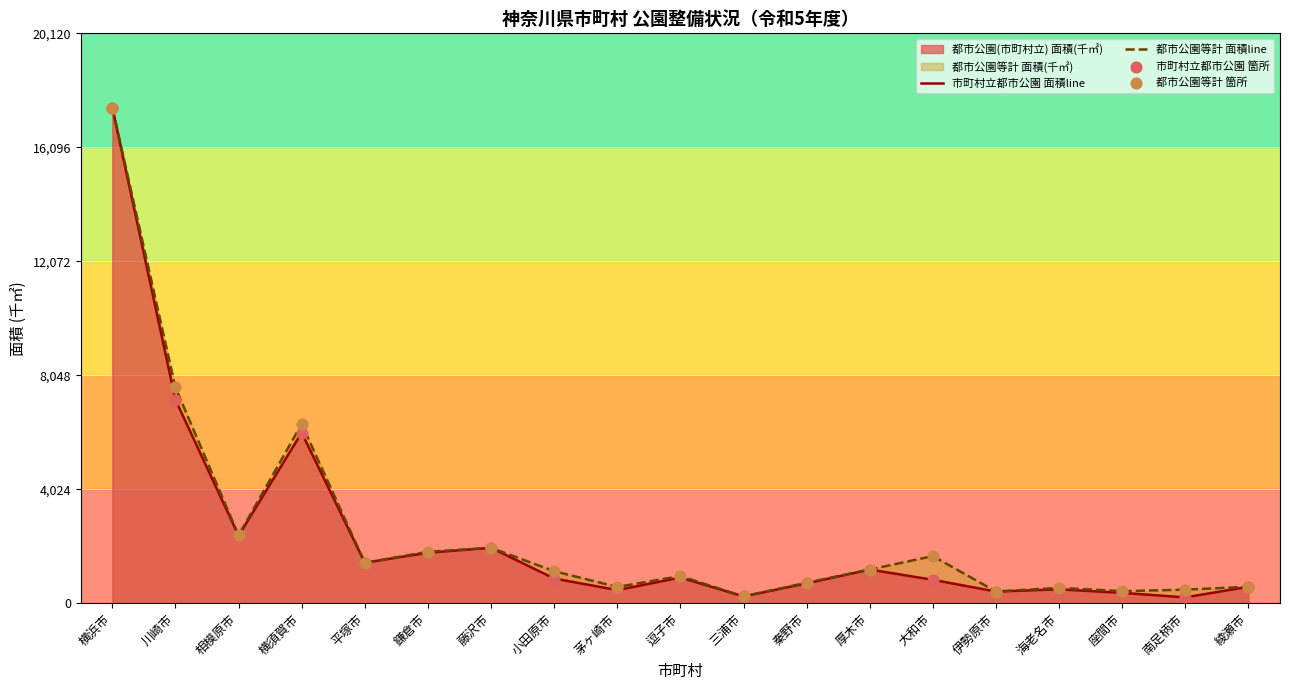

Which series has the largest total across all categories?

都市公園等計 面積line